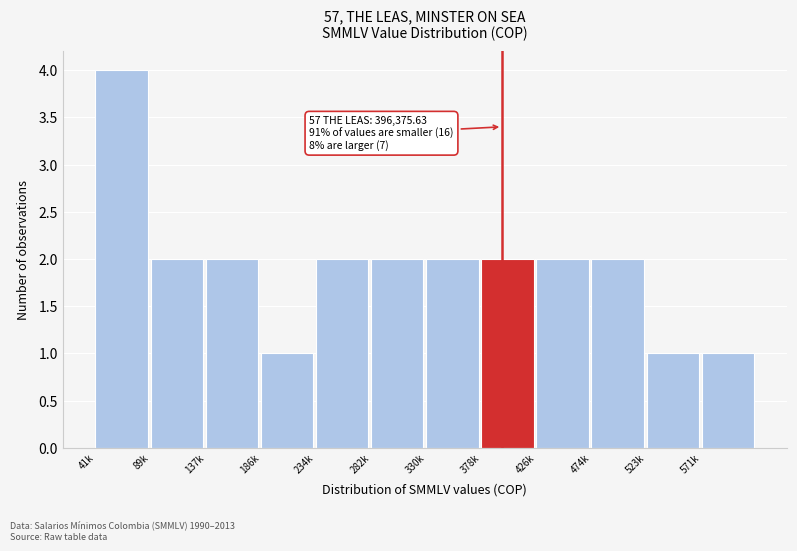

Reading right to left, transcribe all the data shown in this chart.

1	1	2	2	2	2	2	2	1	2	2	4